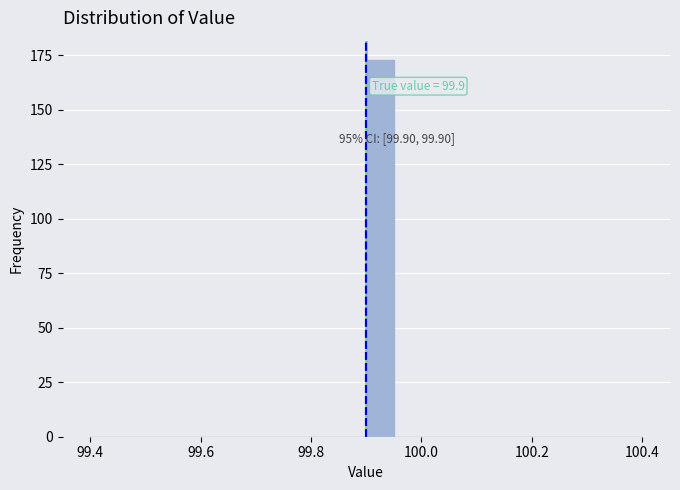

Read against the x-axis, roughly where is the centre of the tallest bar?

99.92